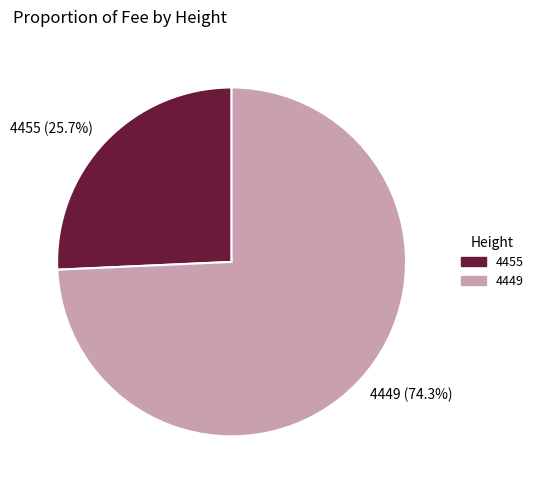

Rank the categories by value from lowest to highest.

4455, 4449